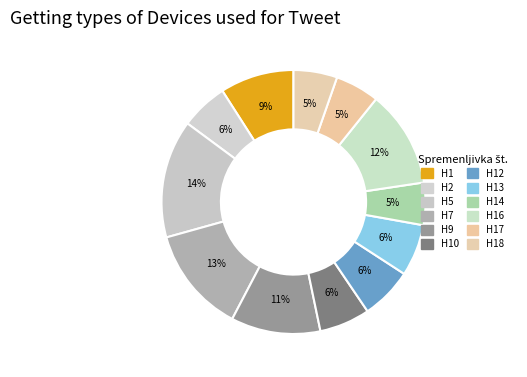

What percentage is the H10 slice, to the nearest percent?

6%